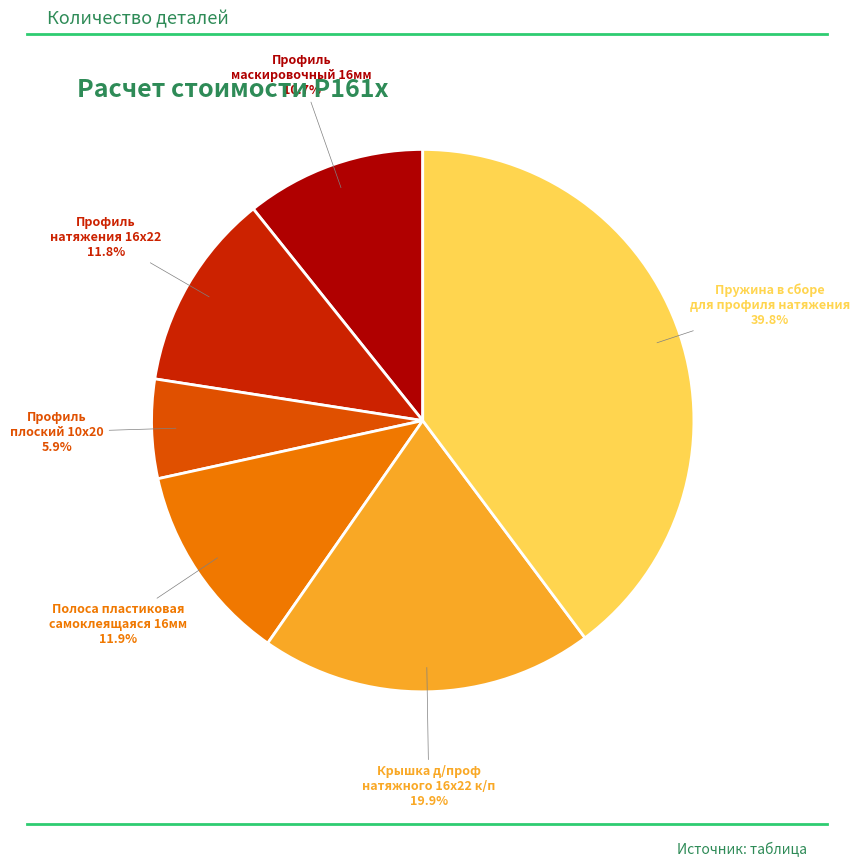

To the nearest percent, what is the difference between the largest and smallest slice percentages?

34%